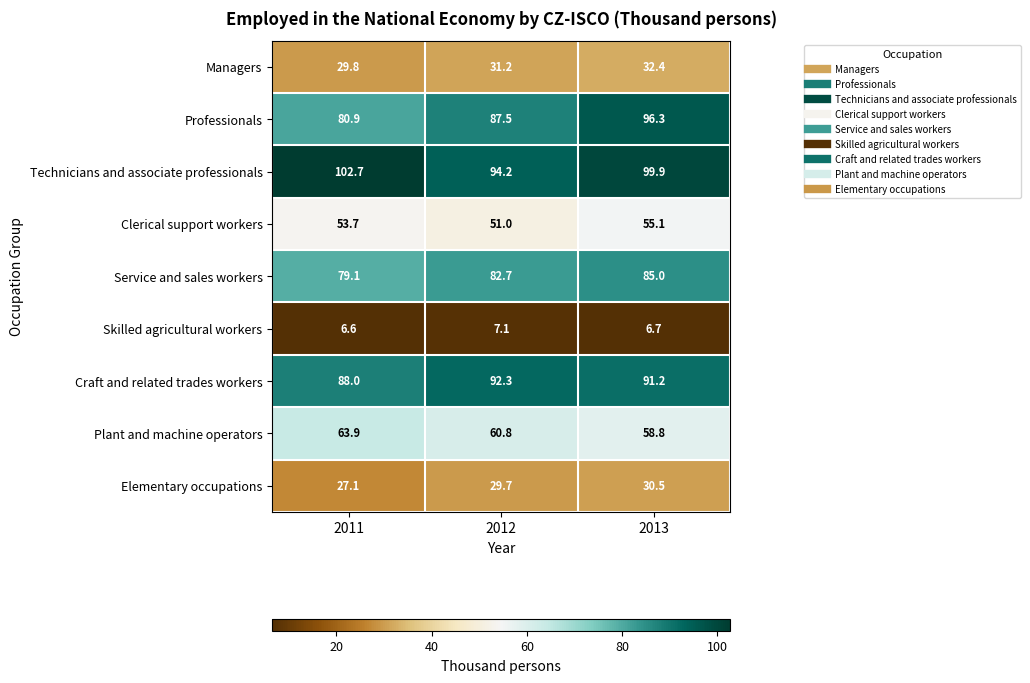

Where does the Professionals series first go above 87?

2012